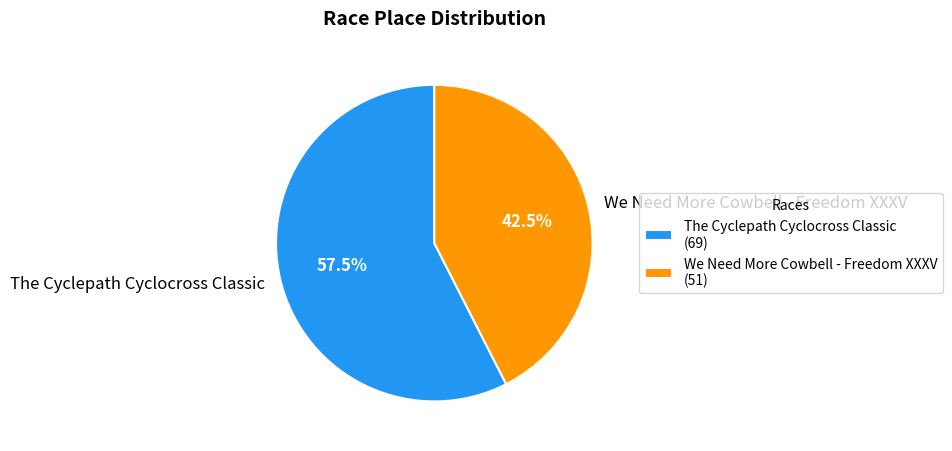

Which category has the biggest portion of the pie?

The Cyclepath Cyclocross Classic